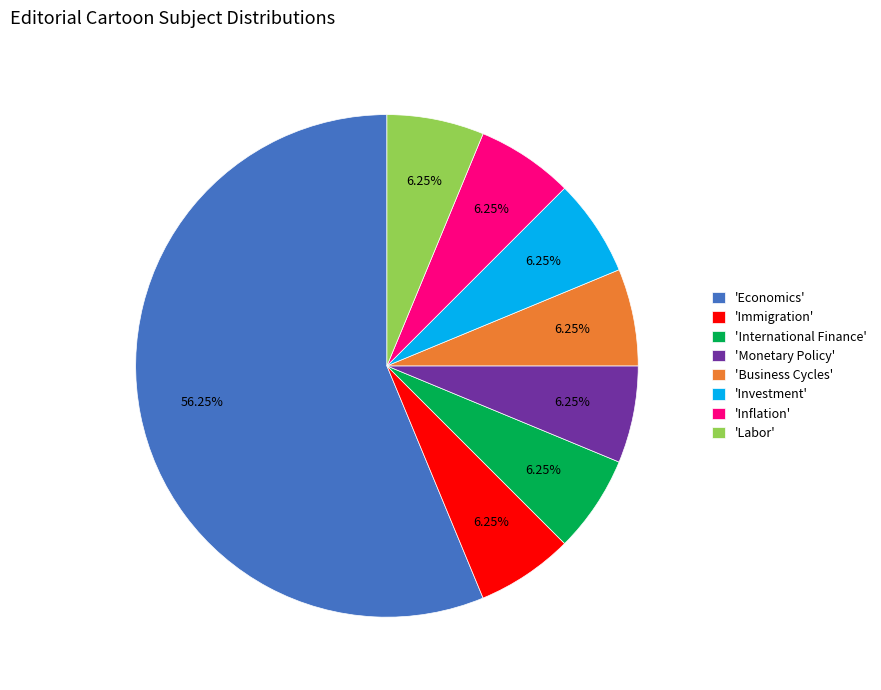

Is there a majority slice in this chart?

Yes